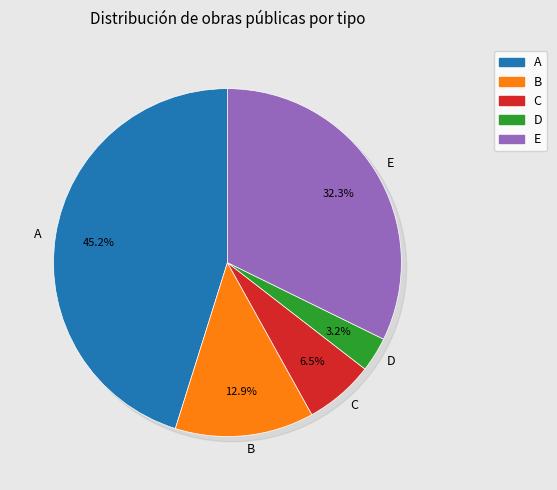

Is it true that Instalación / Construcción / Reparación is 42% of the pie?

False